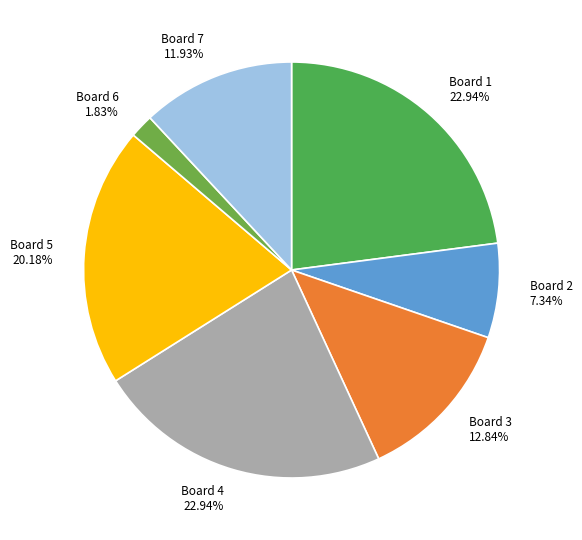

To the nearest percent, what is the combined percentage of Board 7 and Board 6?

14%